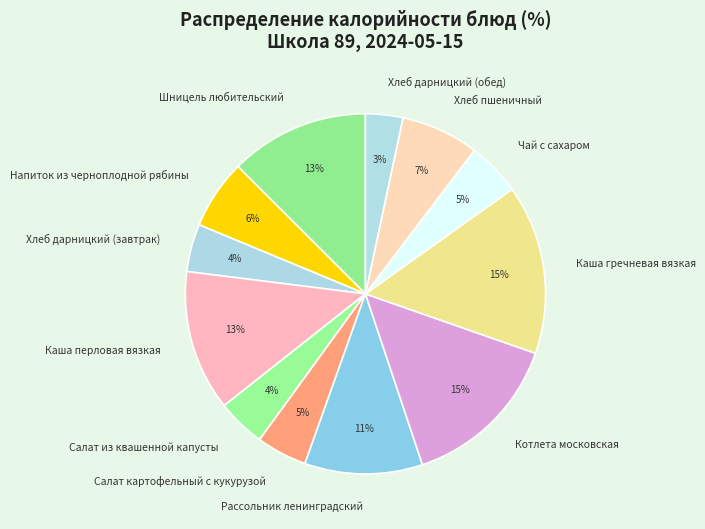

Between Каша перловая вязкая and Напиток из черноплодной рябины, which is larger?

Каша перловая вязкая